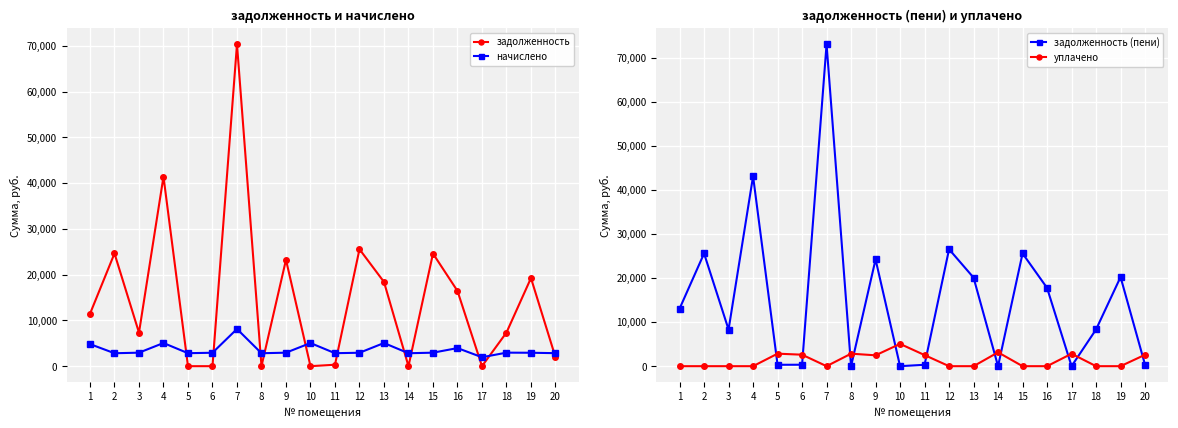

Between 1 and 3, which series saw the biggest shift?

задолженность (пени)